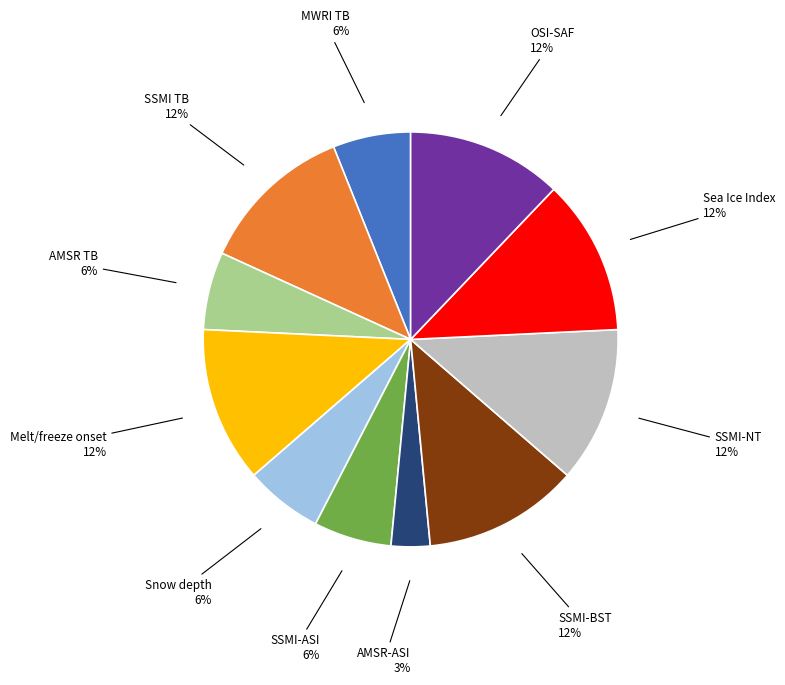

To the nearest percent, what percentage of the pie is Melt/freeze onset?

12%